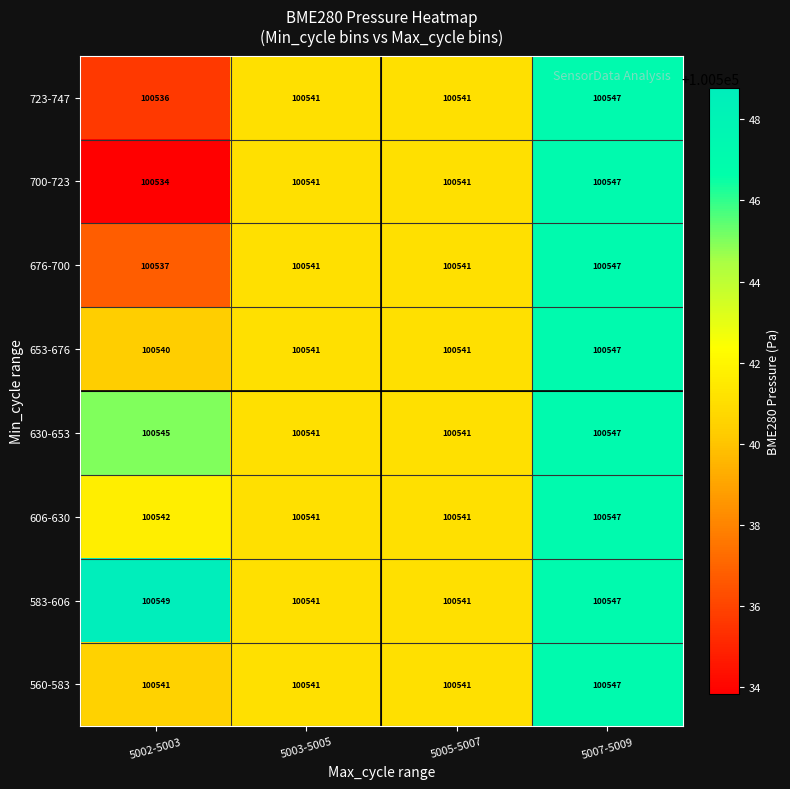

At which label does 723-747 reach its minimum?

5002-5003